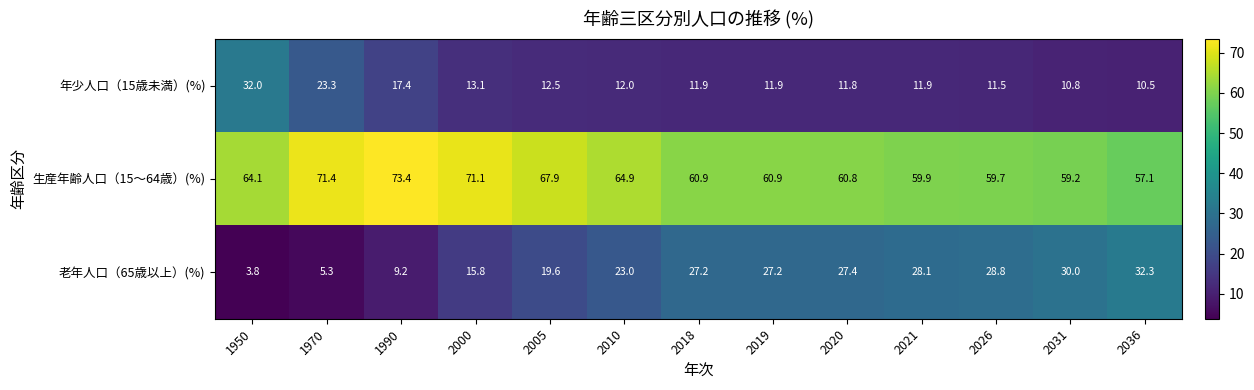

Which series has the widest spread of values?

老年人口（65歳以上）(%)